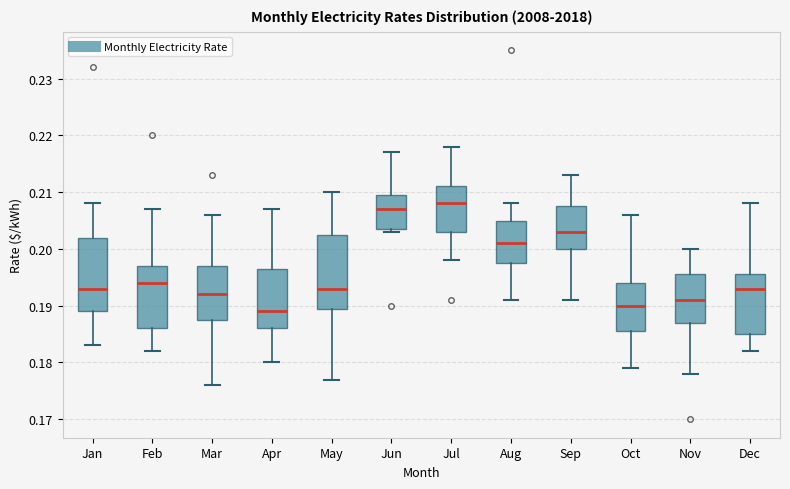

Which box's median line is the lowest?

Apr